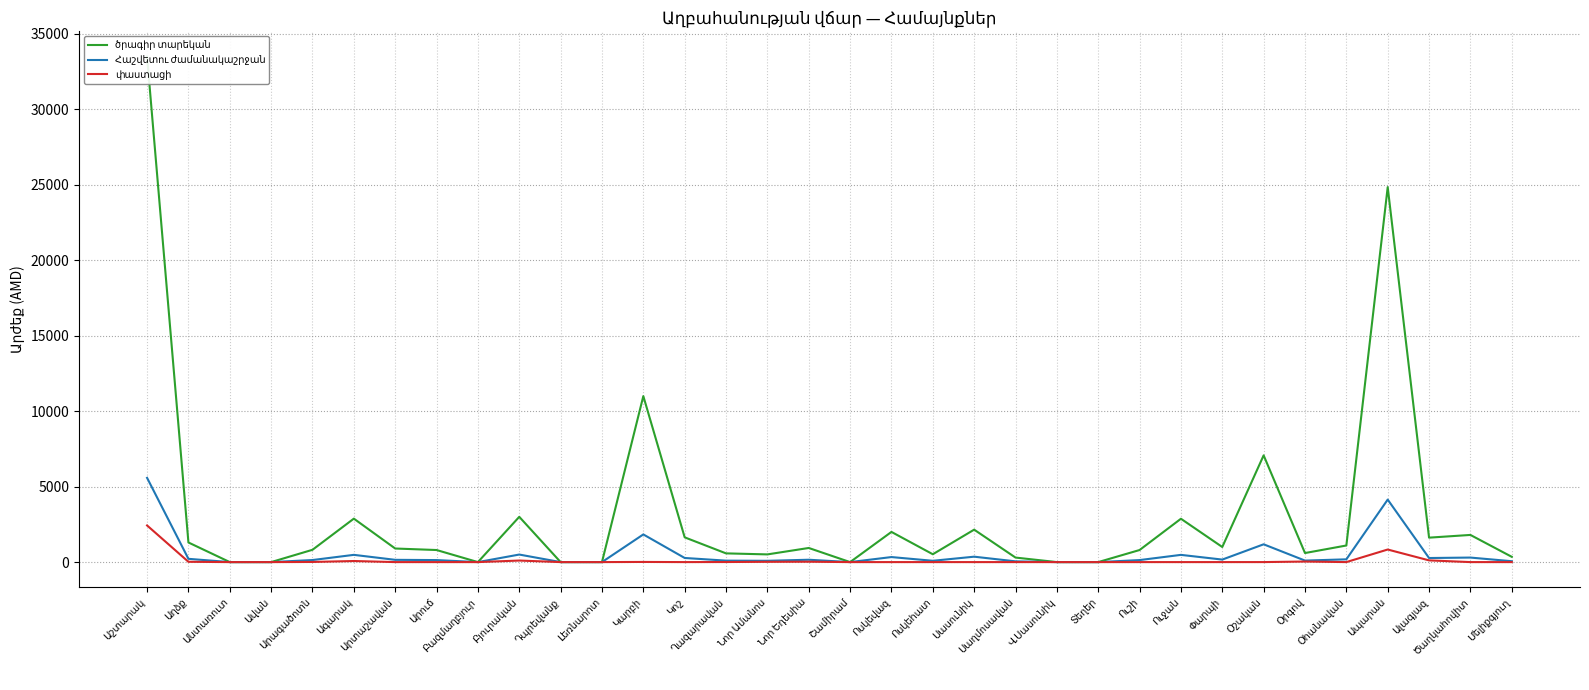

What is the maximum value shown in the chart?

33500.0